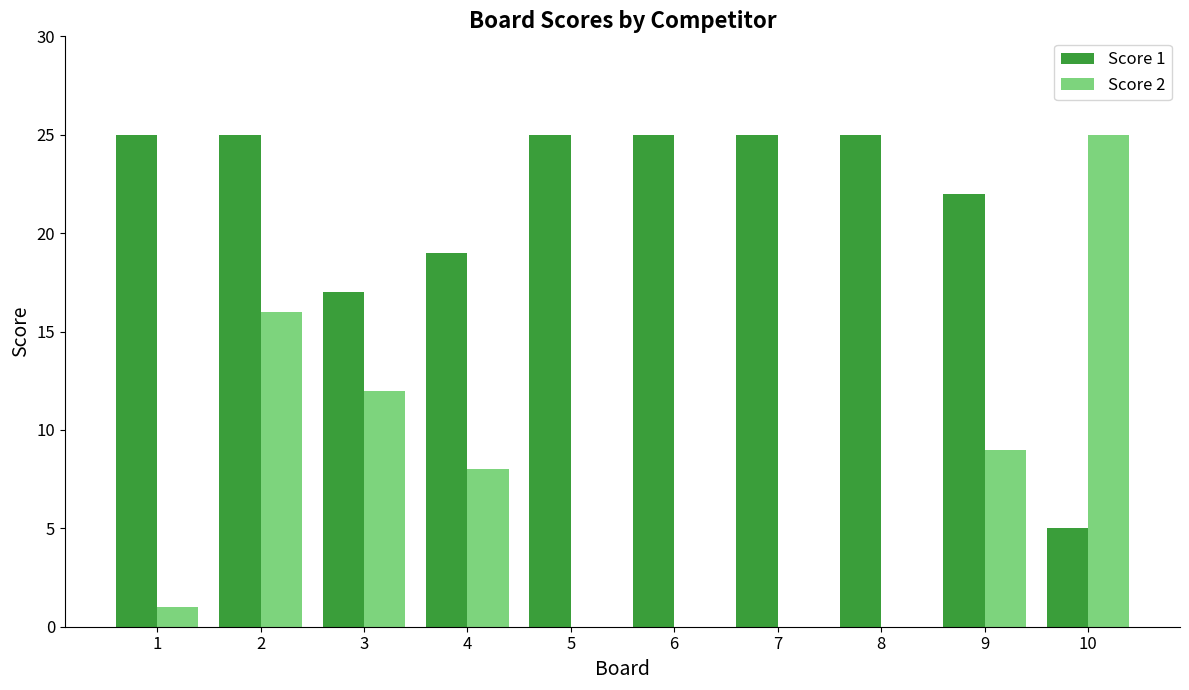

What is the maximum value shown in the chart?

25